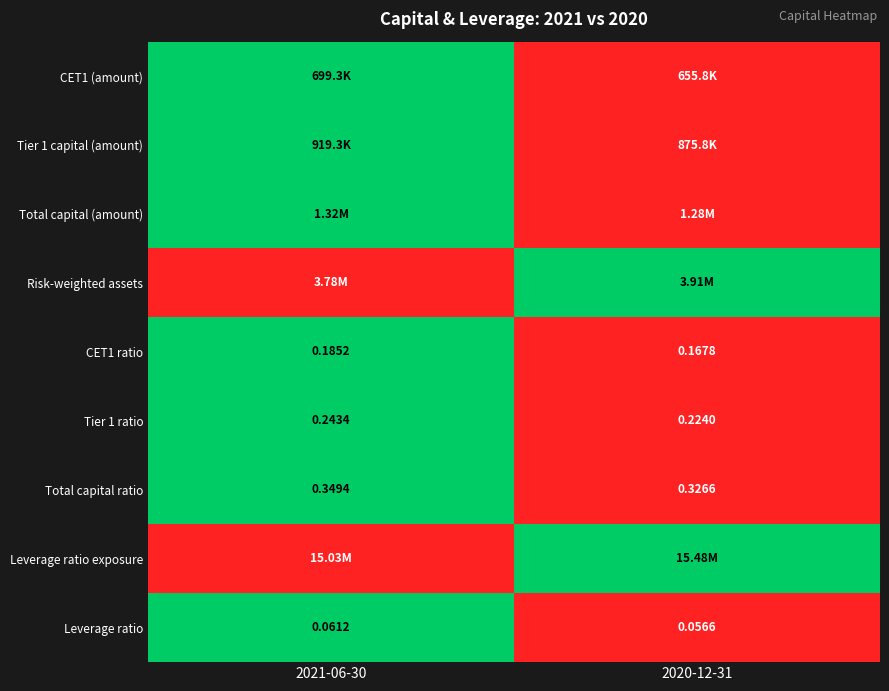

Is the value of Total capital (amount) at 2020-12-31 greater than the value of Tier 1 capital (amount) at 2021-06-30?

No